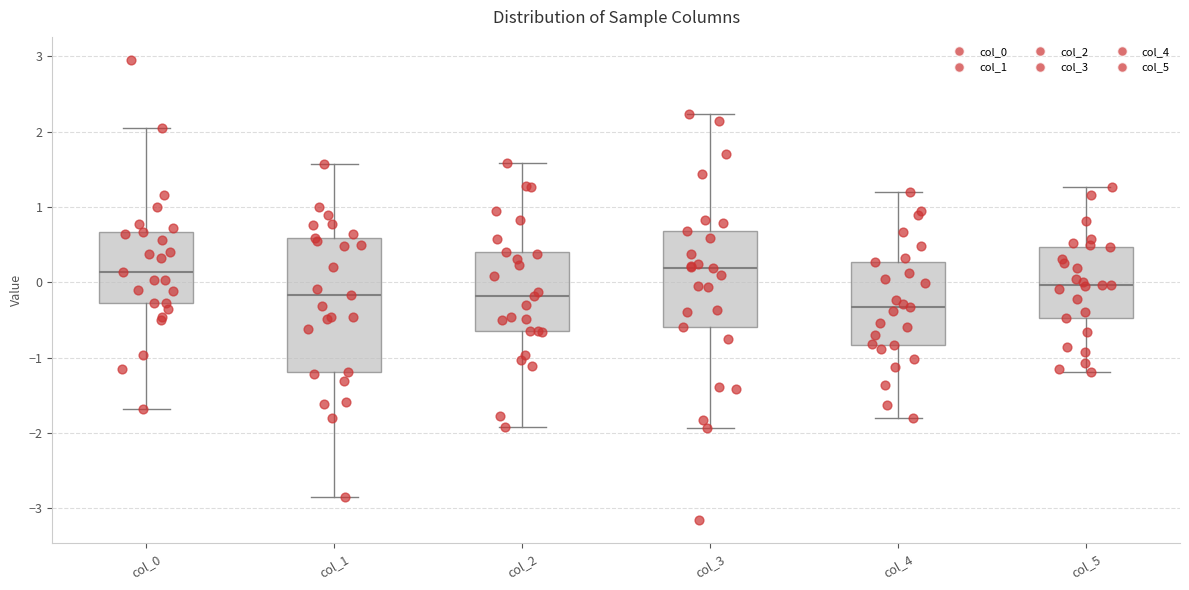

Which box is the tallest, from its lower edge to its upper edge?

col_1